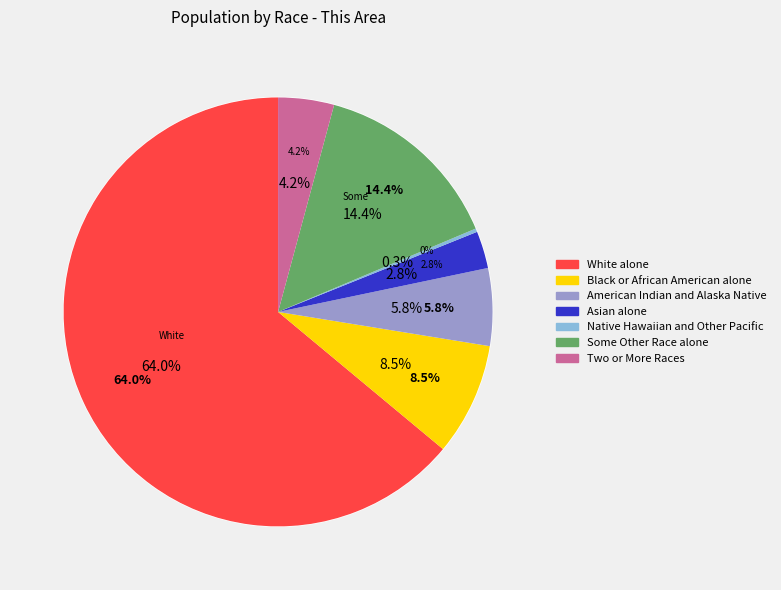

Is there any slice that represents more than half of the pie?

Yes